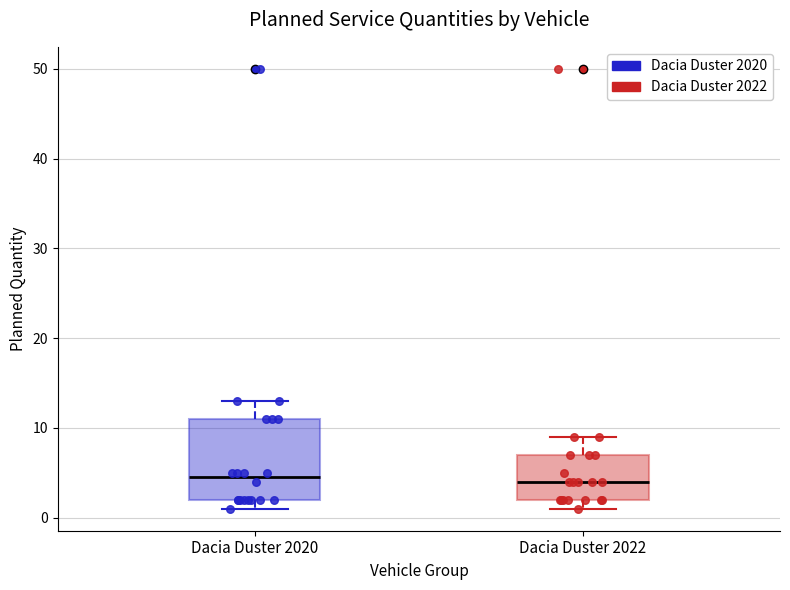

Comparing the boxes themselves (not the whiskers), which one is the tallest?

Dacia Duster 2020